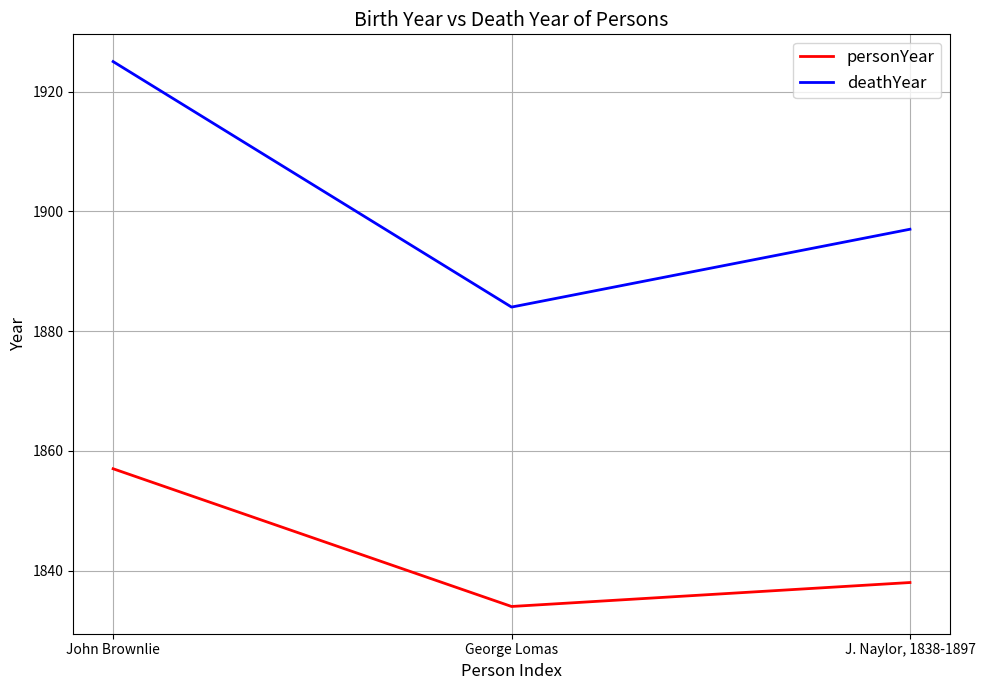

True or false: personYear has a value of 1838 at J. Naylor, 1838-1897.

True